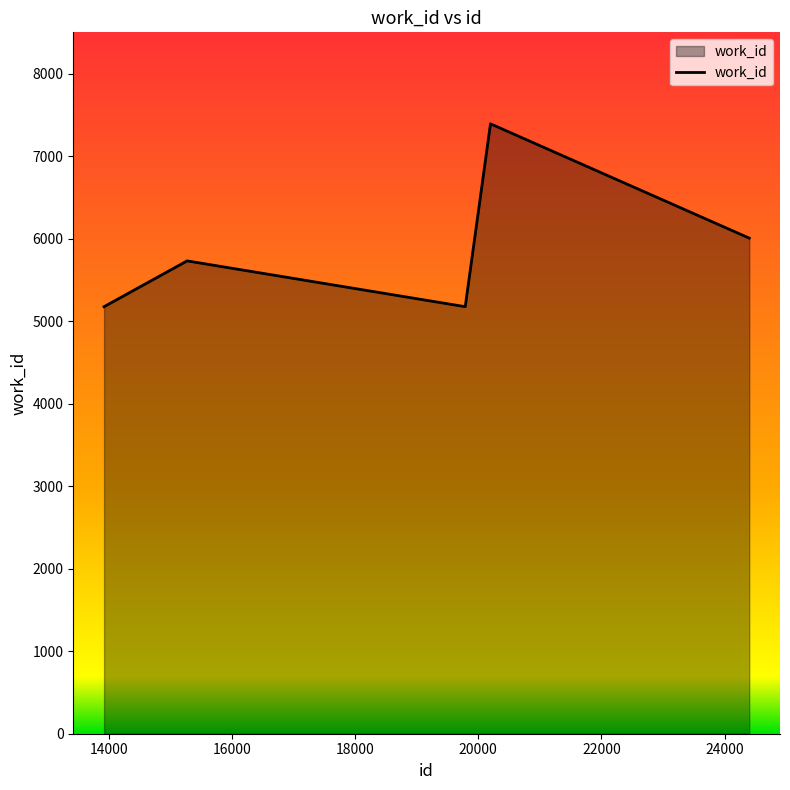

What is the sum of all values?

29477